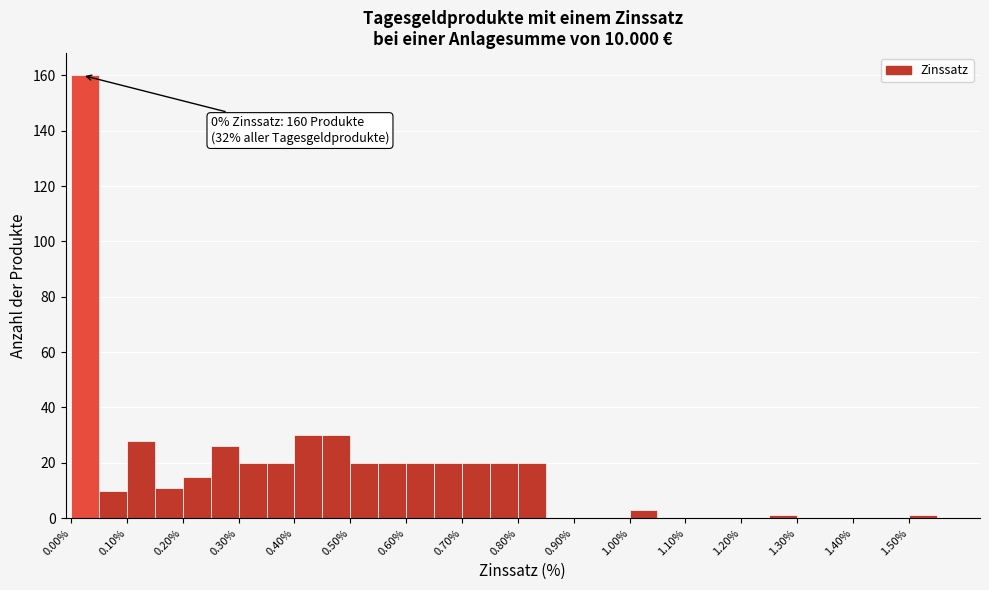

Over which range of the x-axis is the bar tallest?

0.00 to 0.05